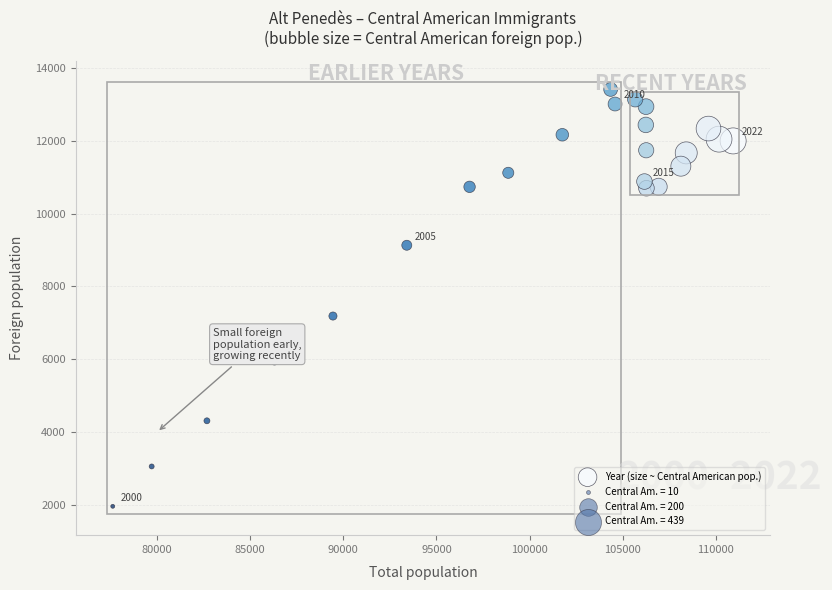

What is the range of X values (max minus min)?

33307